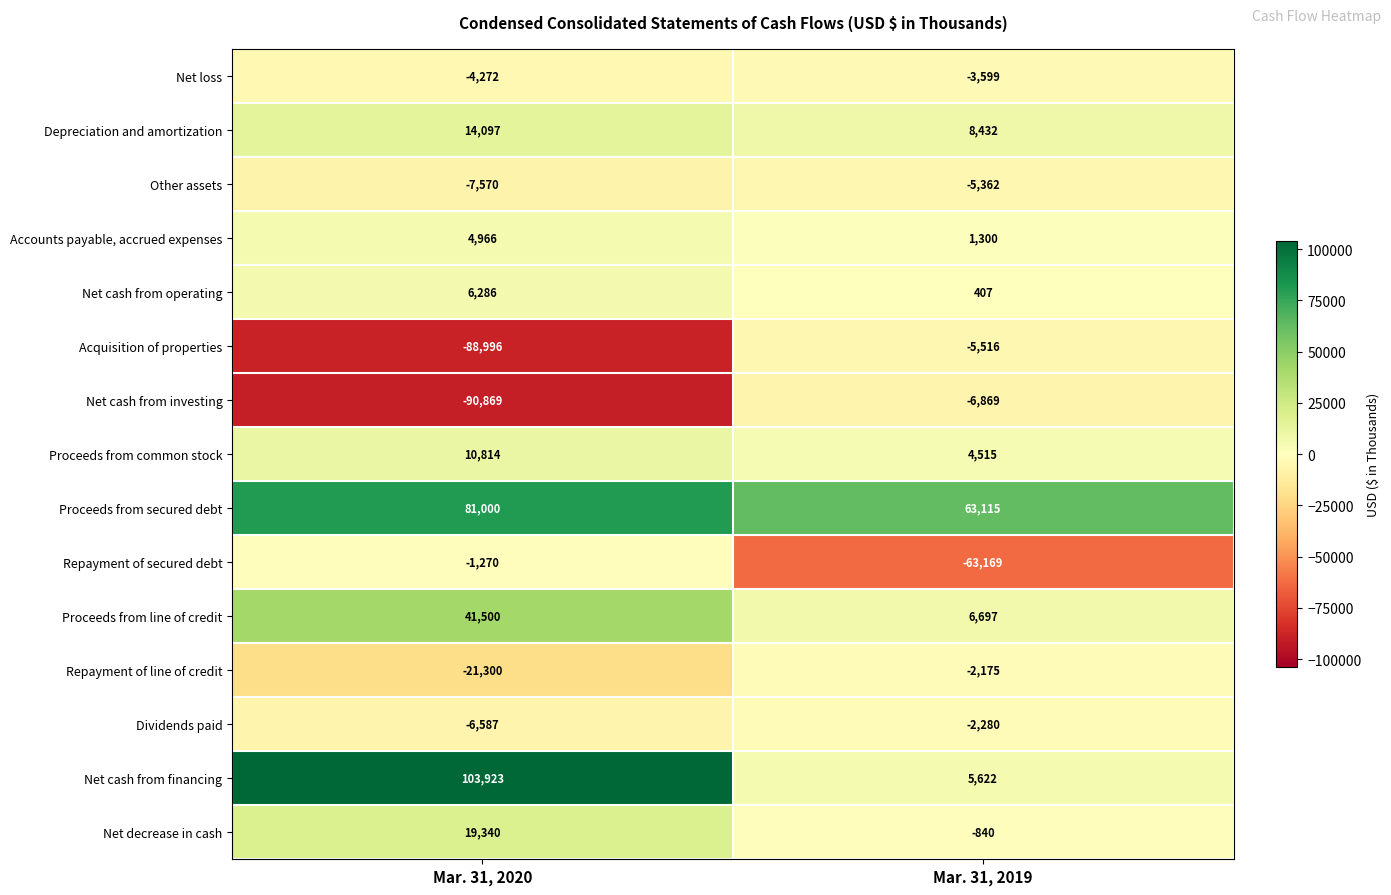

Reading left to right, extract all data points from this chart.

Net loss: Mar. 31, 2020=-4272	Mar. 31, 2019=-3599
Depreciation and amortization: Mar. 31, 2020=14097	Mar. 31, 2019=8432
Other assets: Mar. 31, 2020=-7570	Mar. 31, 2019=-5362
Accounts payable, accrued expenses: Mar. 31, 2020=4966	Mar. 31, 2019=1300
Net cash from operating: Mar. 31, 2020=6286	Mar. 31, 2019=407
Acquisition of properties: Mar. 31, 2020=-88996	Mar. 31, 2019=-5516
Net cash from investing: Mar. 31, 2020=-90869	Mar. 31, 2019=-6869
Proceeds from common stock: Mar. 31, 2020=10814	Mar. 31, 2019=4515
Proceeds from secured debt: Mar. 31, 2020=81000	Mar. 31, 2019=63115
Repayment of secured debt: Mar. 31, 2020=-1270	Mar. 31, 2019=-63169
Proceeds from line of credit: Mar. 31, 2020=41500	Mar. 31, 2019=6697
Repayment of line of credit: Mar. 31, 2020=-21300	Mar. 31, 2019=-2175
Dividends paid: Mar. 31, 2020=-6587	Mar. 31, 2019=-2280
Net cash from financing: Mar. 31, 2020=103923	Mar. 31, 2019=5622
Net decrease in cash: Mar. 31, 2020=19340	Mar. 31, 2019=-840